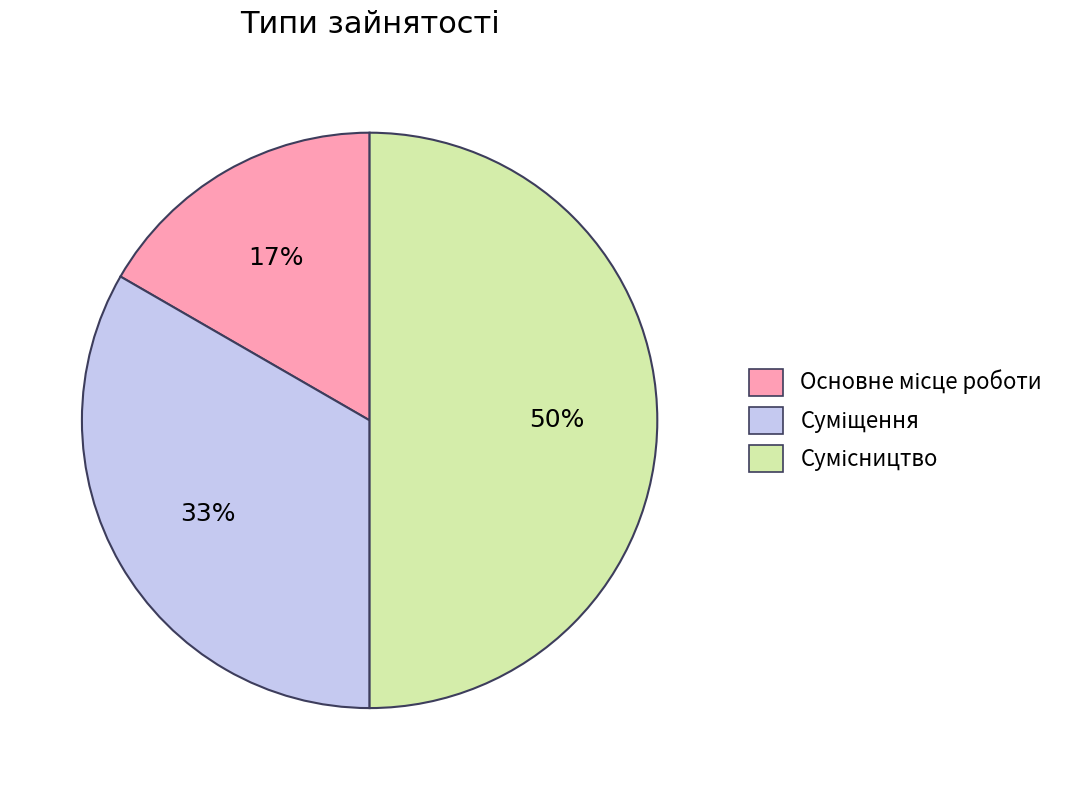

To the nearest percent, what is the difference between the largest and smallest slice percentages?

33%